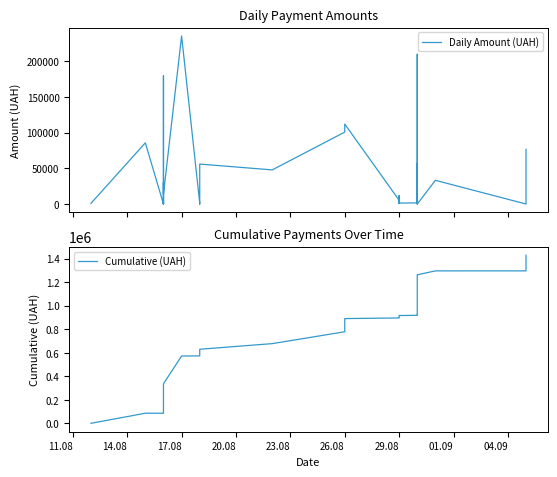

Rank the series at 20.08 from lowest to highest value.

Daily Amount (UAH), Cumulative (UAH)